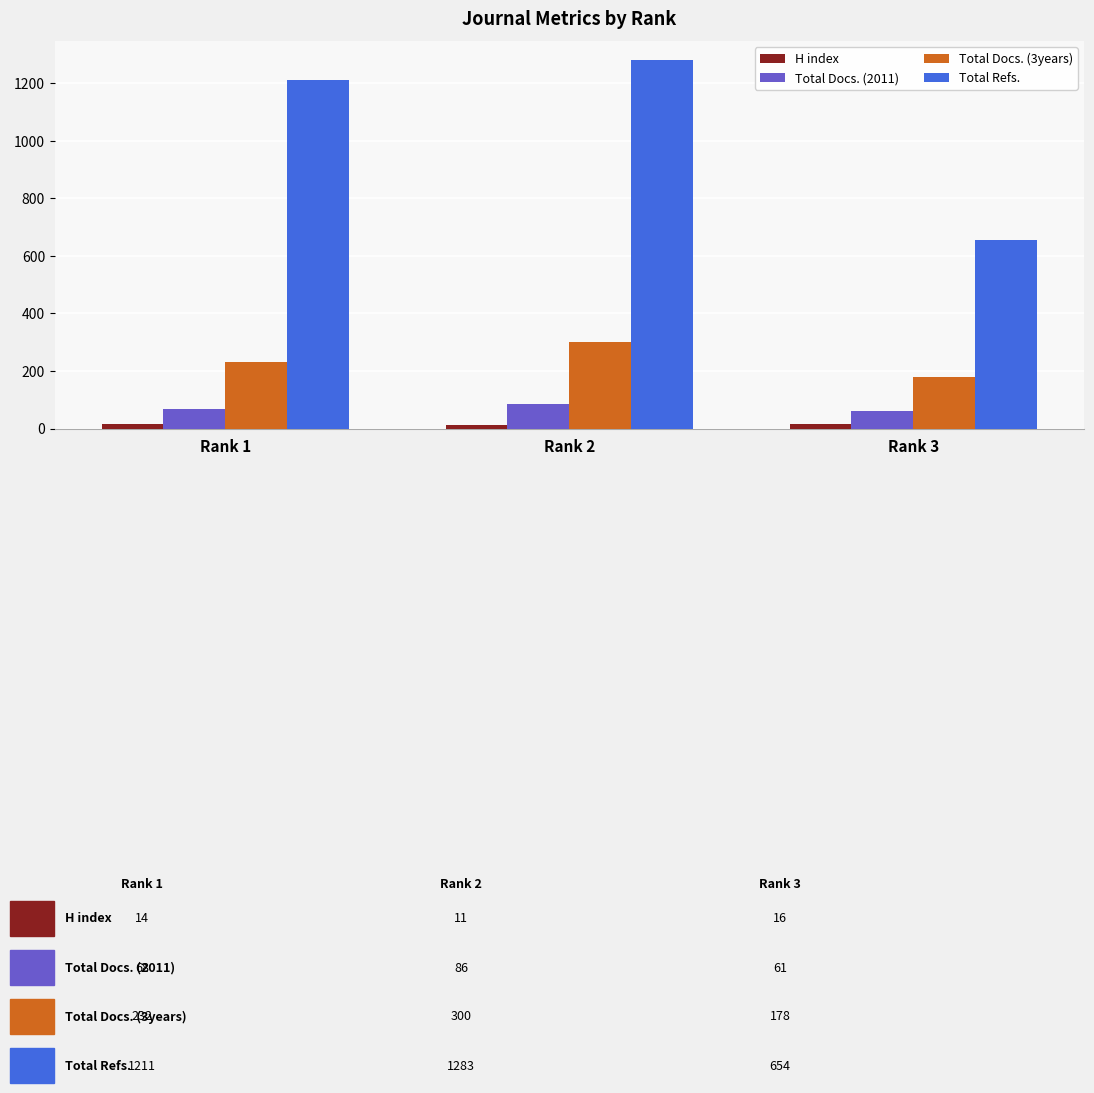

What is the maximum value shown in the chart?

1283